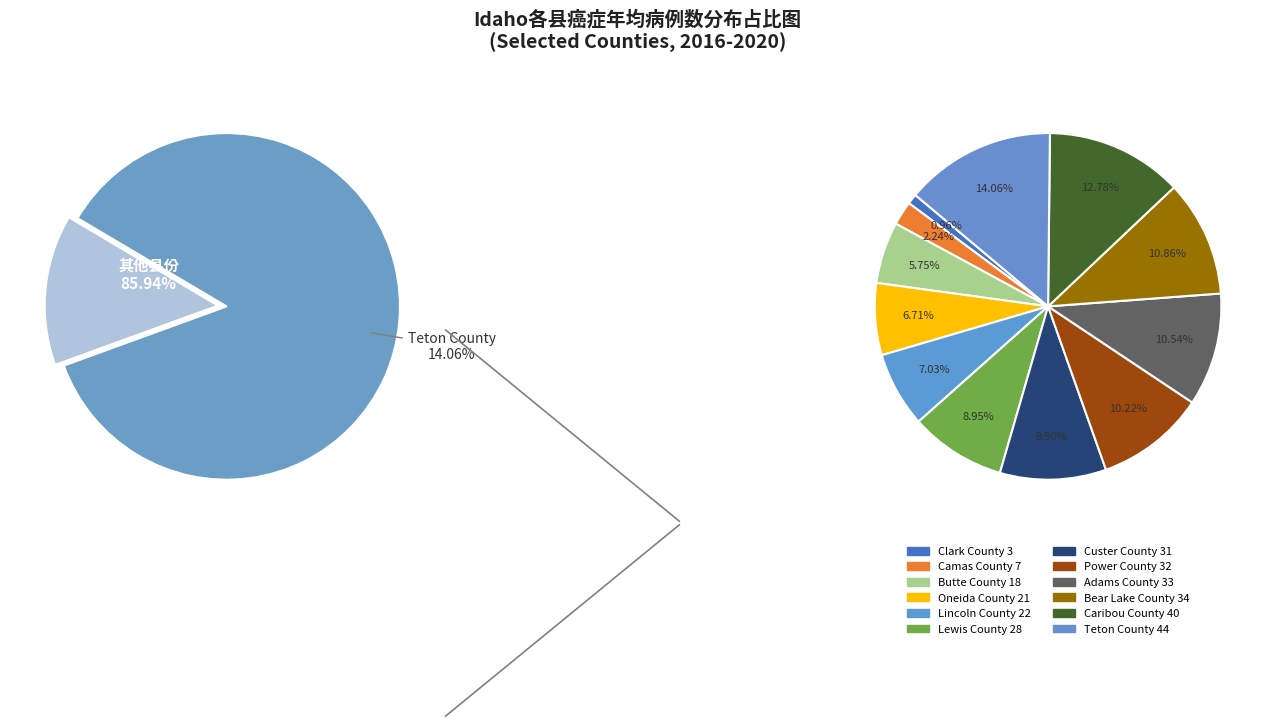

Between Teton County and Power County, which is larger?

Teton County